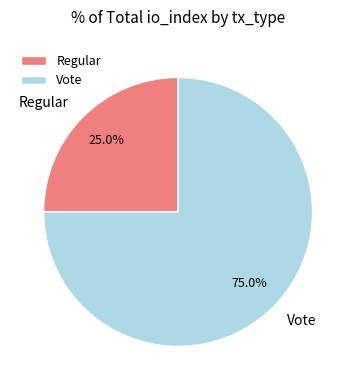

True or false: Regular accounts for 39% of the total.

False